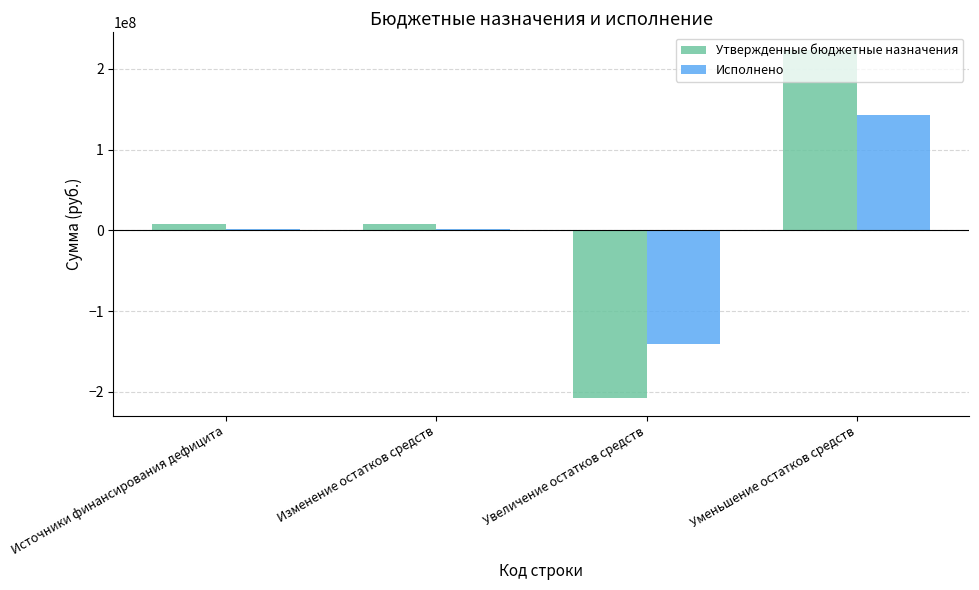

What is the total value across all series at Увеличение остатков средств?

-348779093.2